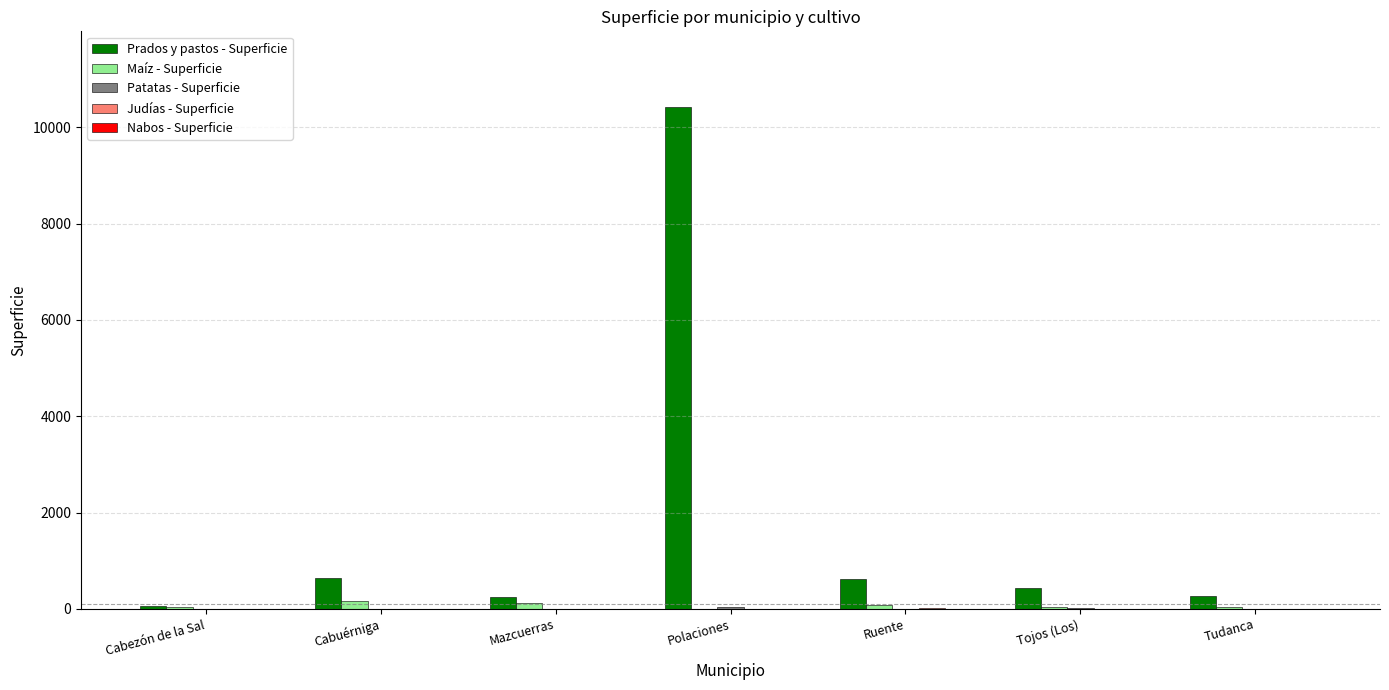

The Maíz - Superficie series shows 32.2 at Tojos (Los). True or false?

True